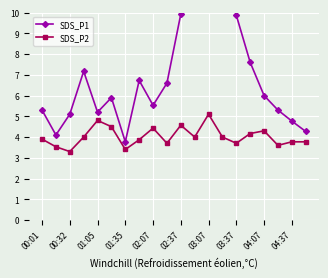

True or false: SDS_P2 has a value of 3.3 at 00:32.

True